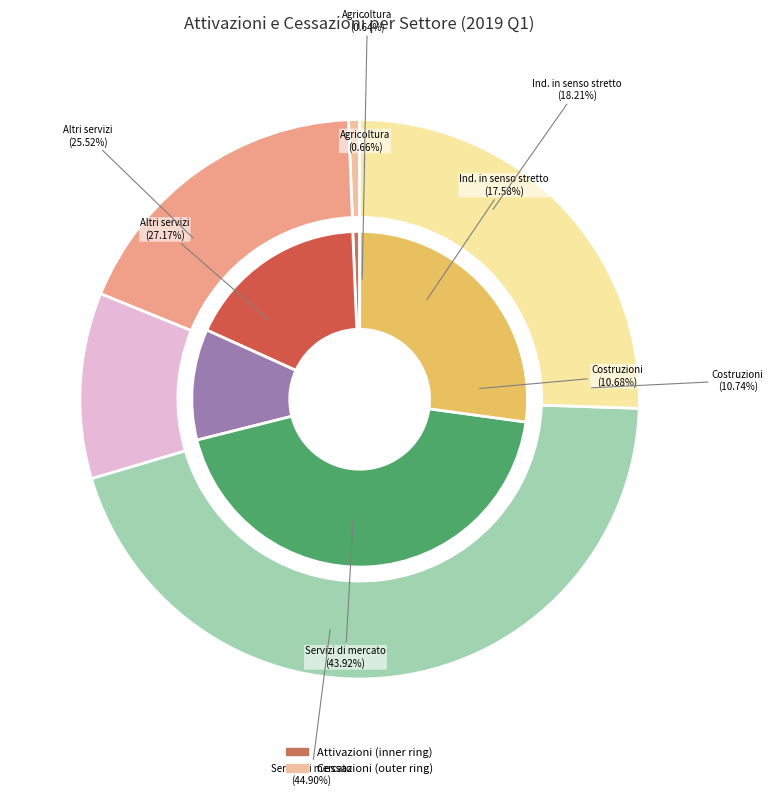

Is the sum of 2 and attivazioni greater than half?

No